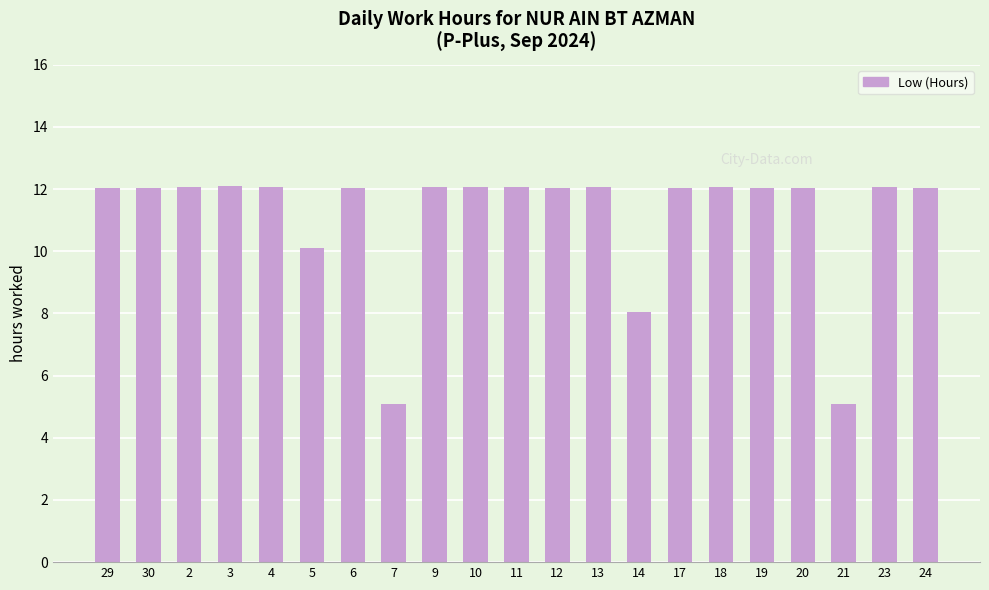

True or false: the data shows 12.1 at 10.

True